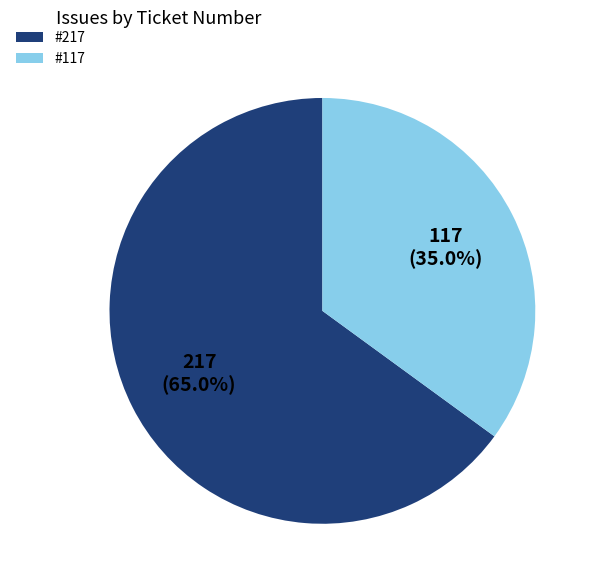

To the nearest percent, what percentage of the pie is 117?

35%